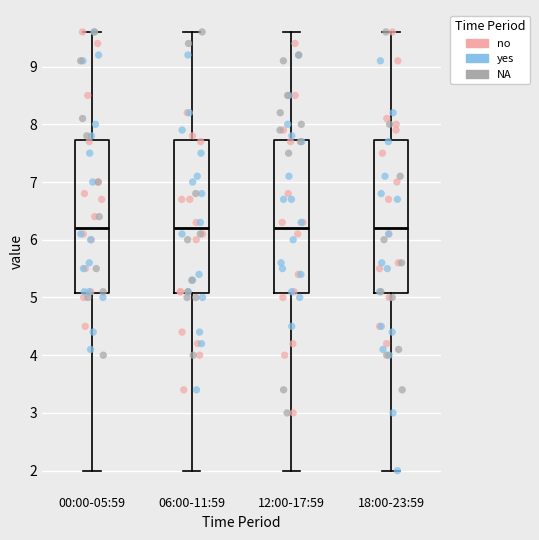

Reading left to right, transcribe this box plot: for each box, give where its median line is, the range the box spans, and where its two whiskers end, as read against the y-axis. The values are not printed on the chart, so give them approximately, as read against the axis.

00:00-05:59: median 6.2, box 5.1 to 7.7, whiskers 2.0 to 9.6
06:00-11:59: median 6.2, box 5.1 to 7.7, whiskers 2.0 to 9.6
12:00-17:59: median 6.2, box 5.1 to 7.7, whiskers 2.0 to 9.6
18:00-23:59: median 6.2, box 5.1 to 7.7, whiskers 2.0 to 9.6